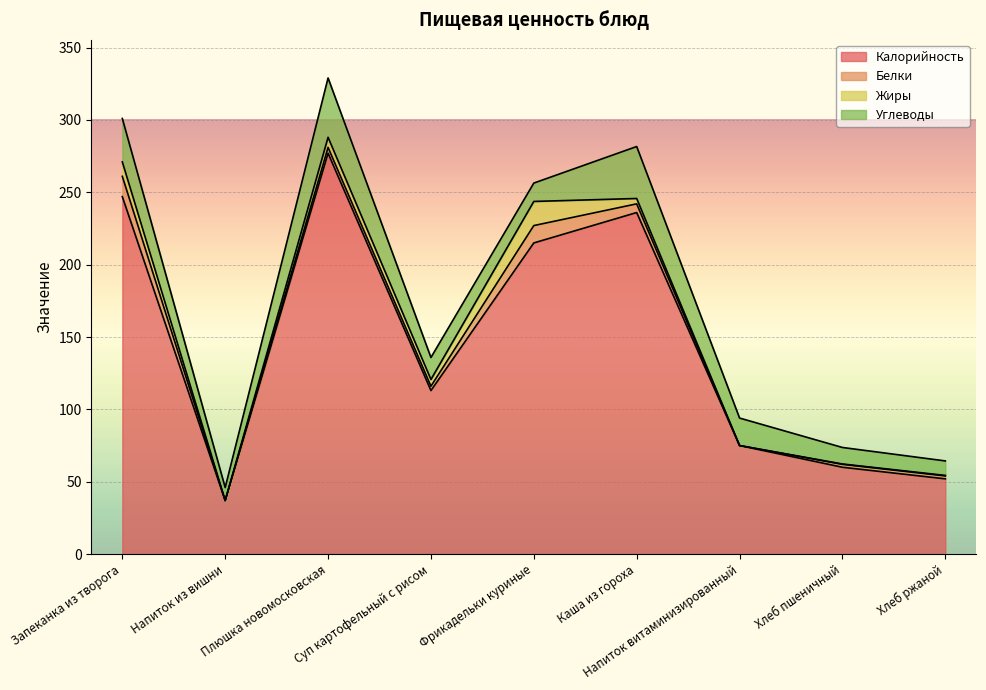

Is it true that Белки equals 14.0 at Запеканка из творога?

True